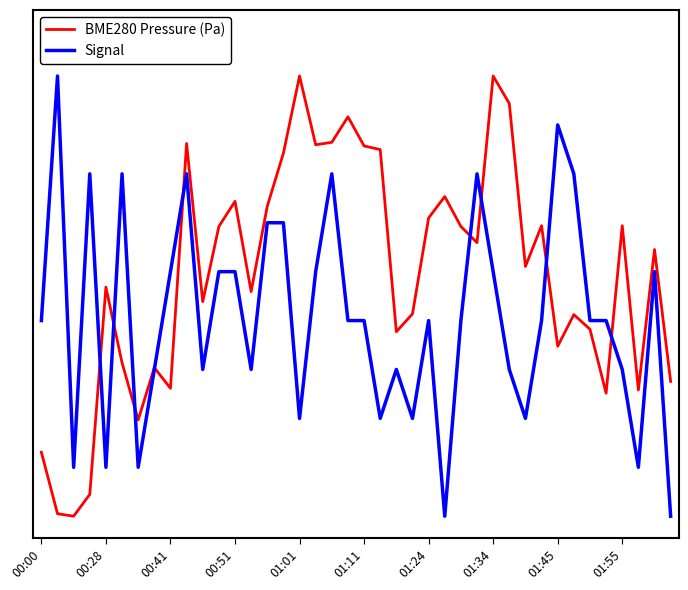

Is this an area chart (filled region under the line)?

No